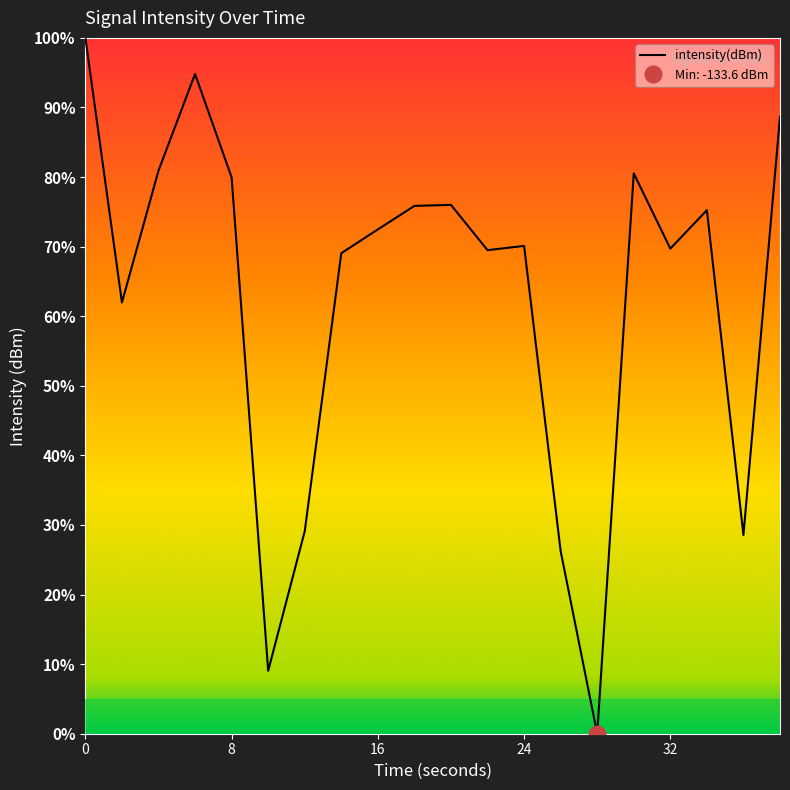

Does the chart display data point markers on the line(s)?

No